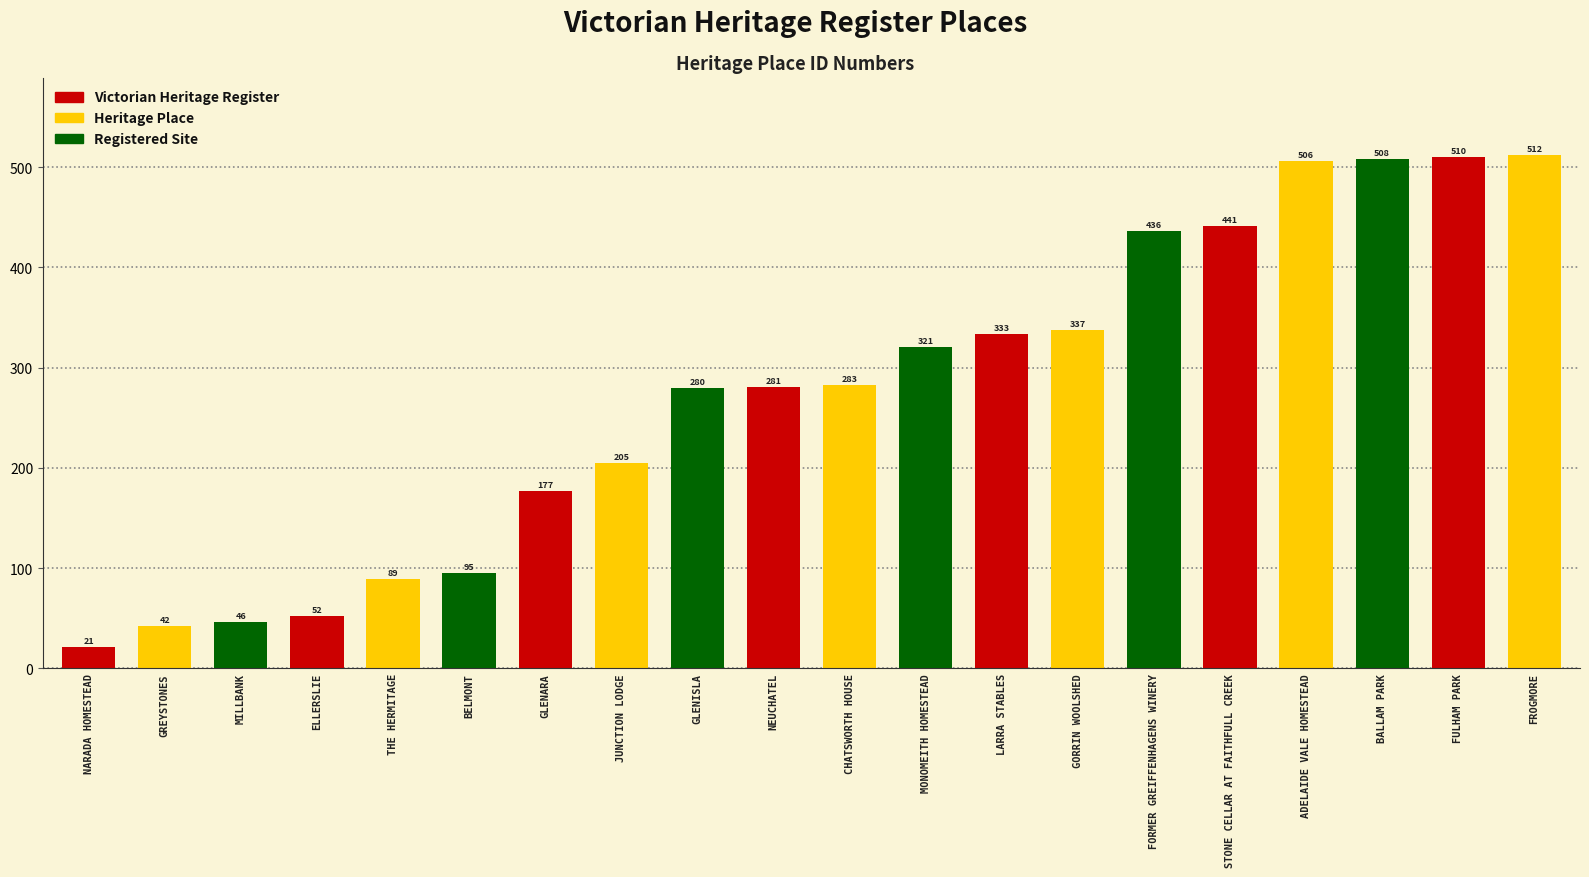

Approximately how many times larger is the value at BALLAM PARK compared to NEUCHATEL?

1.8